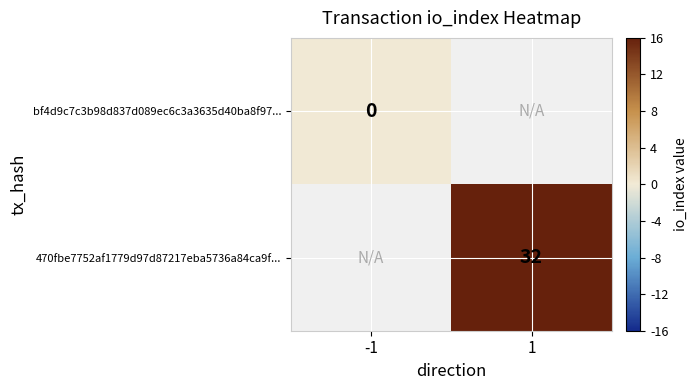

Is it true that 470fbe7752af1779d97d87217eba5736a84ca9f... equals 32 at 1?

True